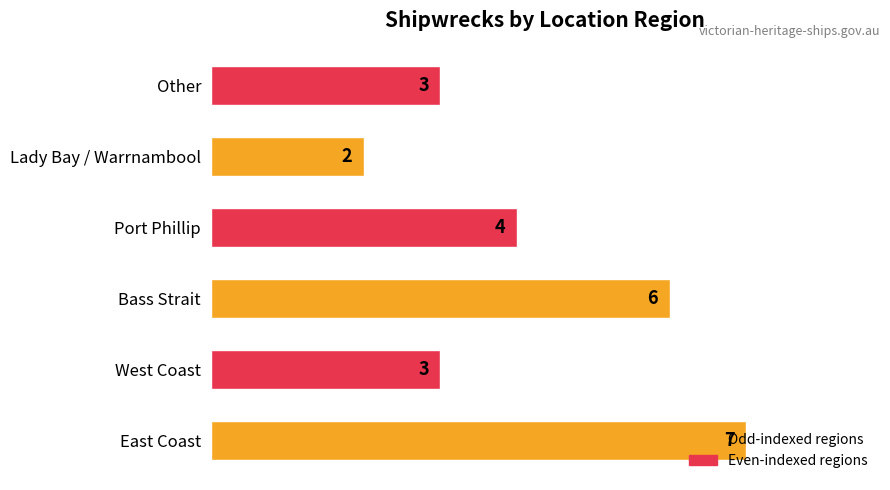

At which label is the value closest to 4?

Port Phillip